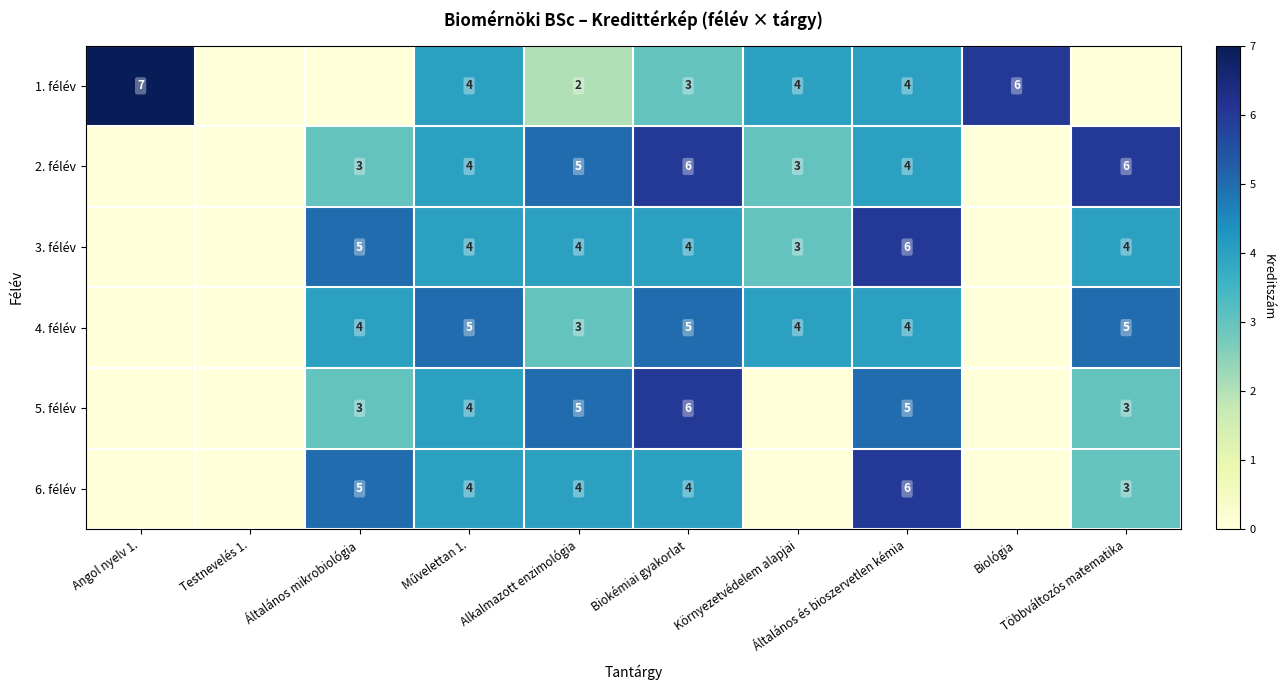

At which category is the sum across all series the highest?

Általános és bioszervetlen kémia